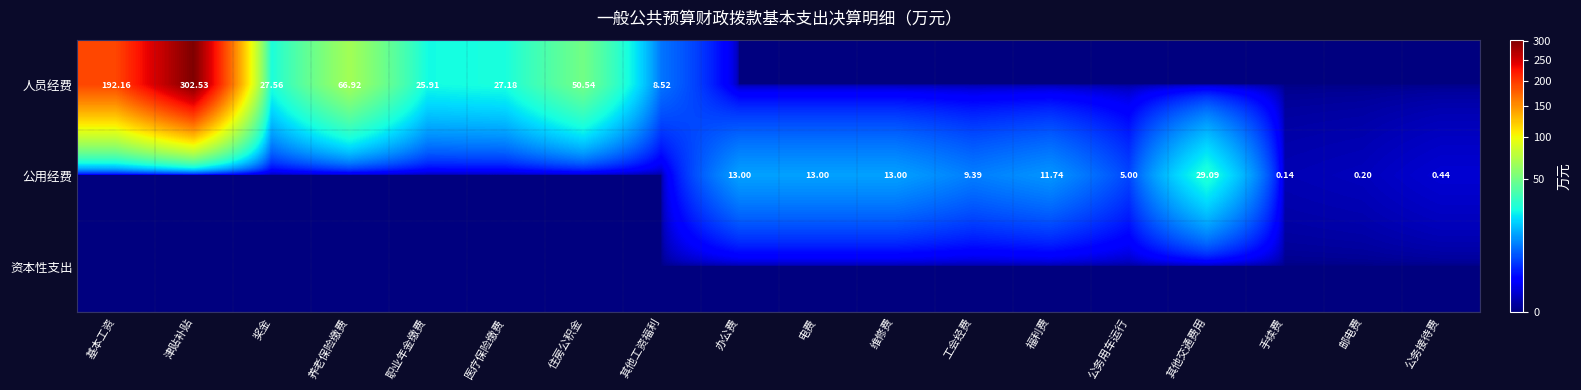

What is the difference between the maximum and minimum values in the 公用经费 series?

29.1